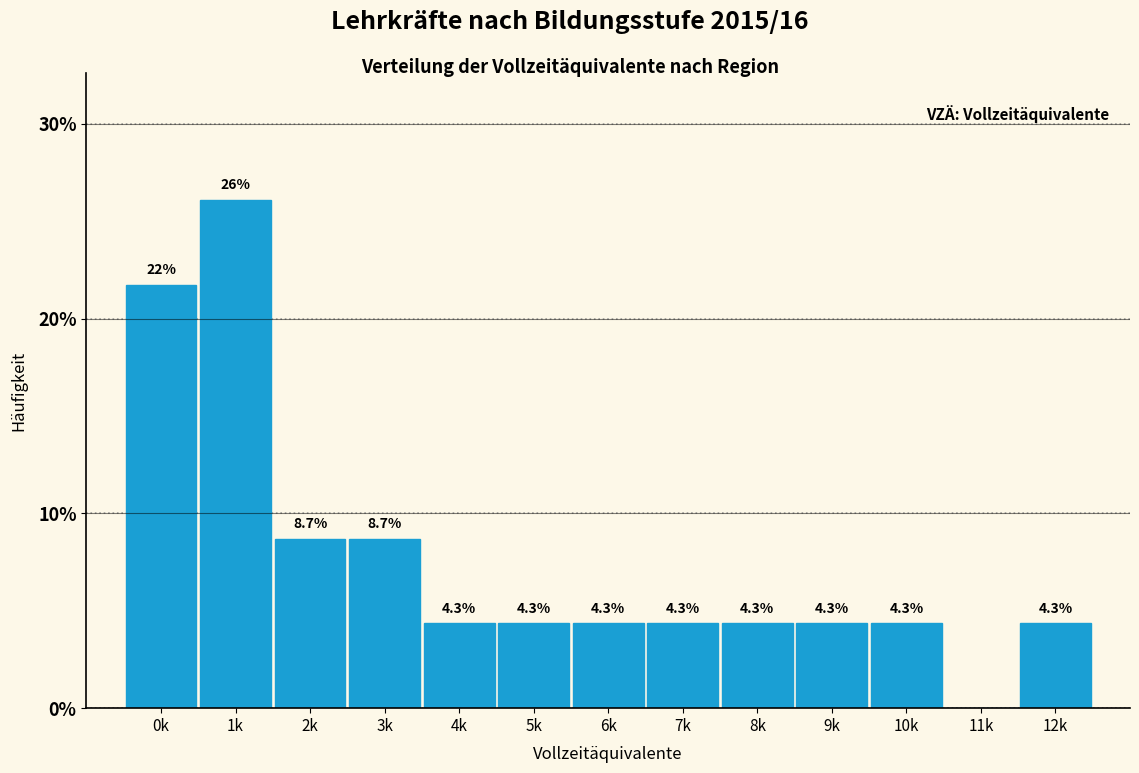

Reading left to right, what are all the values shown in this chart?

0k=21.7	1k=26.1	2k=8.7	3k=8.7	4k=4.3	5k=4.3	6k=4.3	7k=4.3	8k=4.3	9k=4.3	10k=4.3	11k=0.0	12k=4.3